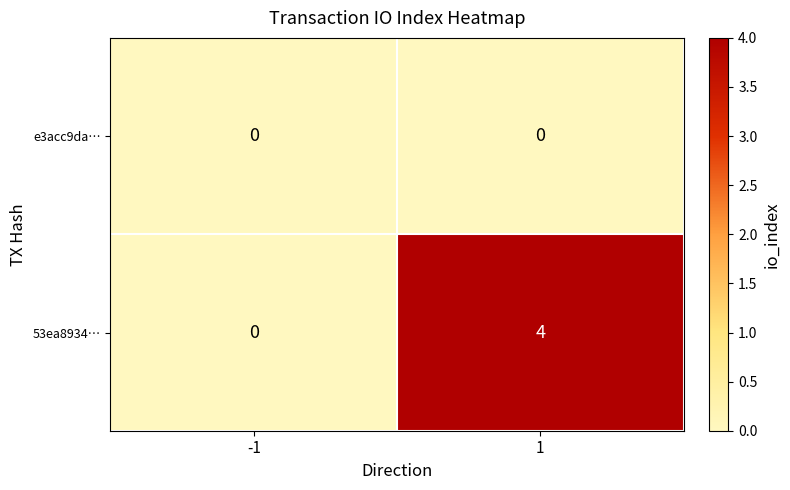

Between -1 and 1, which series saw the biggest shift?

53ea8934…